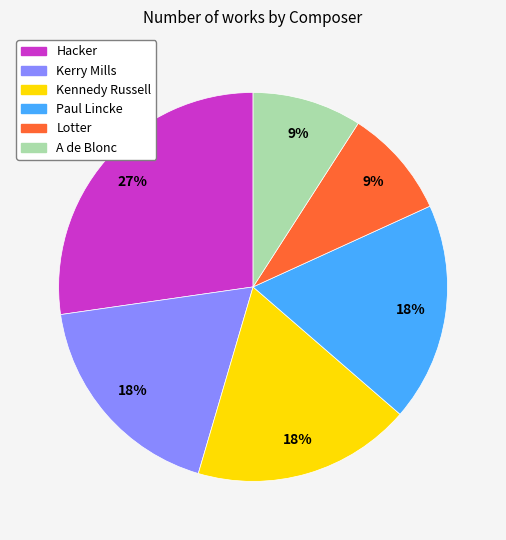

Does Paul Lincke account for over 50% of the chart?

No